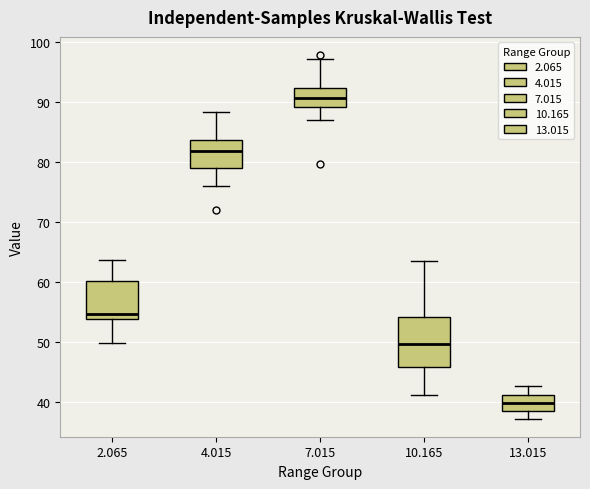

Reading left to right, transcribe this box plot: for each box, give where its median line is, the range the box spans, and where its two whiskers end, as read against the y-axis. The values are not printed on the chart, so give them approximately, as read against the axis.

2.065: median 55, box 54 to 60, whiskers 50 to 64
4.015: median 82, box 79 to 84, whiskers 76 to 88
7.015: median 91, box 89 to 92, whiskers 87 to 97
10.165: median 50, box 46 to 54, whiskers 41 to 64
13.015: median 40, box 39 to 41, whiskers 37 to 43